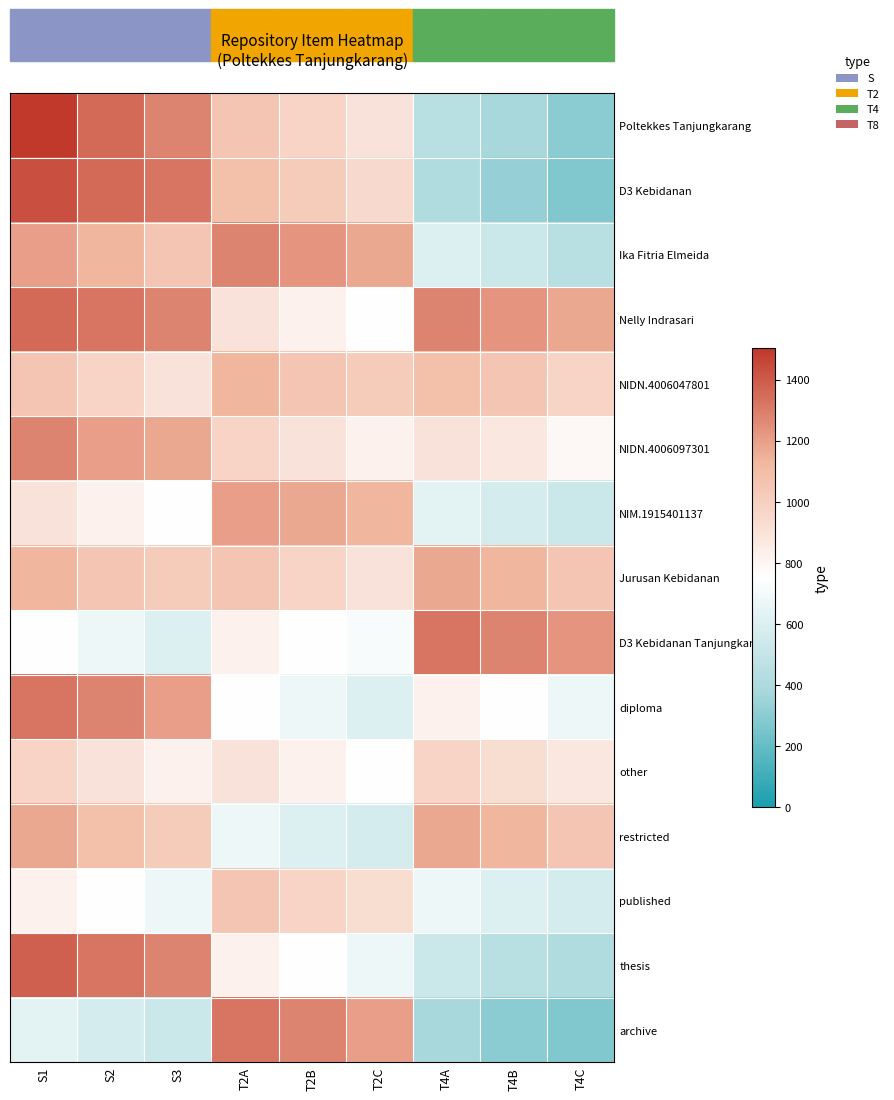

Reading left to right, what are all the values shown in this chart?

Poltekkes Tanjungkarang: S1=1503.0	S2=1352.7	S3=1277.5	T2A=1052.1	T2B=977.0	T2C=901.8	T4A=450.9	T4B=375.8	T4C=300.6
D3 Kebidanan: S1=1427.8	S2=1352.7	S3=1322.6	T2A=1082.2	T2B=1022.0	T2C=946.9	T4A=420.8	T4B=330.7	T4C=270.5
Ika Fitria Elmeida: S1=1202.4	S2=1127.2	S3=1052.1	T2A=1277.5	T2B=1232.5	T2C=1172.3	T4A=601.2	T4B=526.0	T4C=450.9
Nelly Indrasari: S1=1352.7	S2=1322.6	S3=1277.5	T2A=901.8	T2B=826.7	T2C=751.5	T4A=1277.5	T4B=1232.5	T4C=1172.3
NIDN.4006047801: S1=1052.1	S2=977.0	S3=901.8	T2A=1127.2	T2B=1052.1	T2C=1022.0	T4A=1082.2	T4B=1052.1	T4C=977.0
NIDN.4006097301: S1=1277.5	S2=1202.4	S3=1172.3	T2A=977.0	T2B=901.8	T2C=826.7	T4A=901.8	T4B=871.7	T4C=781.6
NIM.1915401137: S1=901.8	S2=826.7	S3=751.5	T2A=1202.4	T2B=1172.3	T2C=1127.2	T4A=631.3	T4B=571.1	T4C=526.0
Jurusan Kebidanan: S1=1127.2	S2=1052.1	S3=1022.0	T2A=1052.1	T2B=977.0	T2C=901.8	T4A=1172.3	T4B=1127.2	T4C=1052.1
D3 Kebidanan Tanjungkarang: S1=751.5	S2=676.4	S3=601.2	T2A=826.7	T2B=751.5	T2C=721.4	T4A=1322.6	T4B=1277.5	T4C=1232.5
diploma: S1=1322.6	S2=1277.5	S3=1202.4	T2A=751.5	T2B=676.4	T2C=601.2	T4A=826.7	T4B=751.5	T4C=676.4
other: S1=977.0	S2=901.8	S3=826.7	T2A=901.8	T2B=826.7	T2C=751.5	T4A=977.0	T4B=931.9	T4C=871.7
restricted: S1=1172.3	S2=1082.2	S3=1022.0	T2A=676.4	T2B=601.2	T2C=571.1	T4A=1172.3	T4B=1127.2	T4C=1052.1
published: S1=826.7	S2=751.5	S3=676.4	T2A=1052.1	T2B=977.0	T2C=931.9	T4A=676.4	T4B=601.2	T4C=571.1
thesis: S1=1382.8	S2=1322.6	S3=1277.5	T2A=826.7	T2B=751.5	T2C=676.4	T4A=526.0	T4B=450.9	T4C=420.8
archive: S1=631.3	S2=571.1	S3=526.0	T2A=1322.6	T2B=1277.5	T2C=1202.4	T4A=375.8	T4B=300.6	T4C=270.5